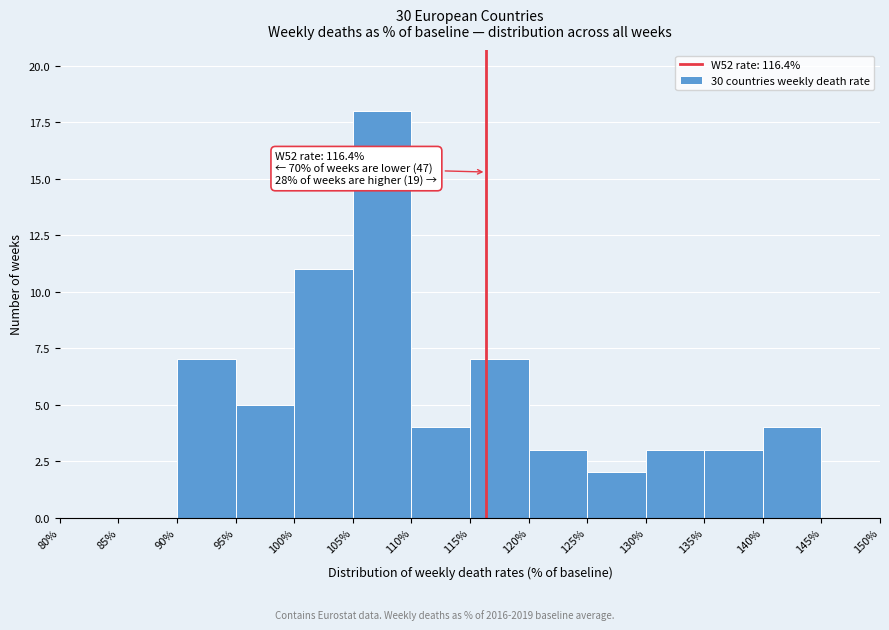

Which range on the x-axis has the tallest bar?

105% to 110%